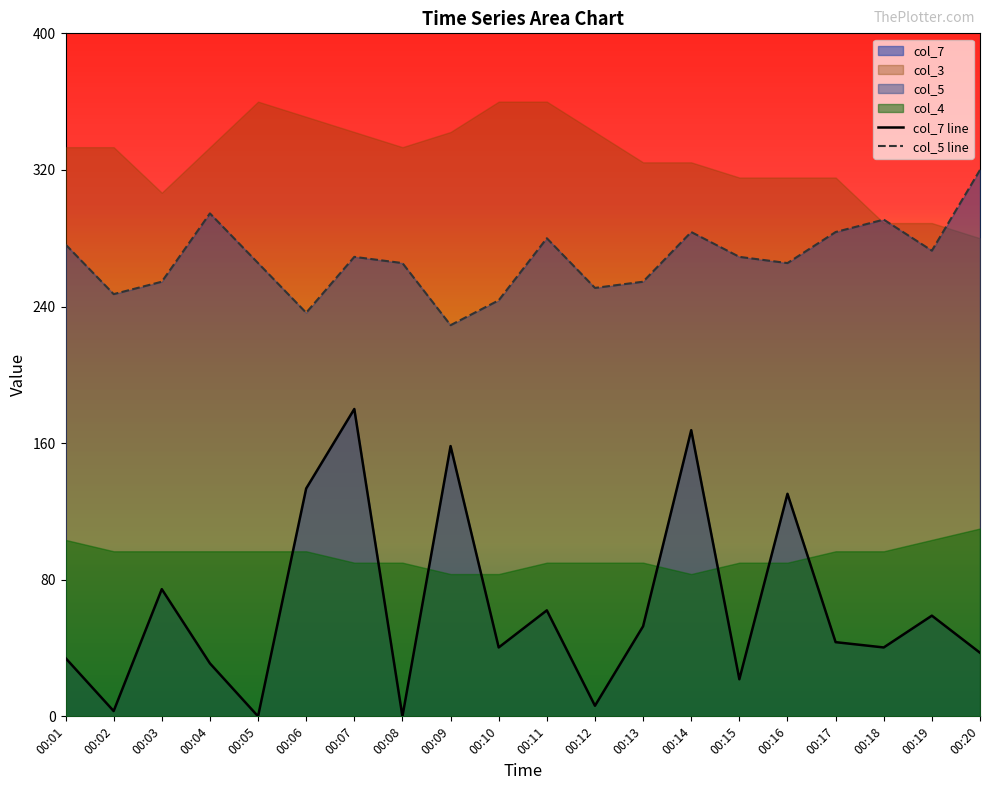

Reading left to right, transcribe all the data shown in this chart.

col_7 line: 00:01=34.1	00:02=3.1	00:03=74.5	00:04=31.0	00:05=0.0	00:06=133.4	00:07=180.0	00:08=0.0	00:09=158.3	00:10=40.3	00:11=62.1	00:12=6.2	00:13=52.8	00:14=167.6	00:15=21.7	00:16=130.3	00:17=43.4	00:18=40.3	00:19=59.0	00:20=37.2
col_5 line: 00:01=276.4	00:02=247.3	00:03=254.5	00:04=294.5	00:05=265.5	00:06=236.4	00:07=269.1	00:08=265.5	00:09=229.1	00:10=243.6	00:11=280.0	00:12=250.9	00:13=254.5	00:14=283.6	00:15=269.1	00:16=265.5	00:17=283.6	00:18=290.9	00:19=272.7	00:20=320.0